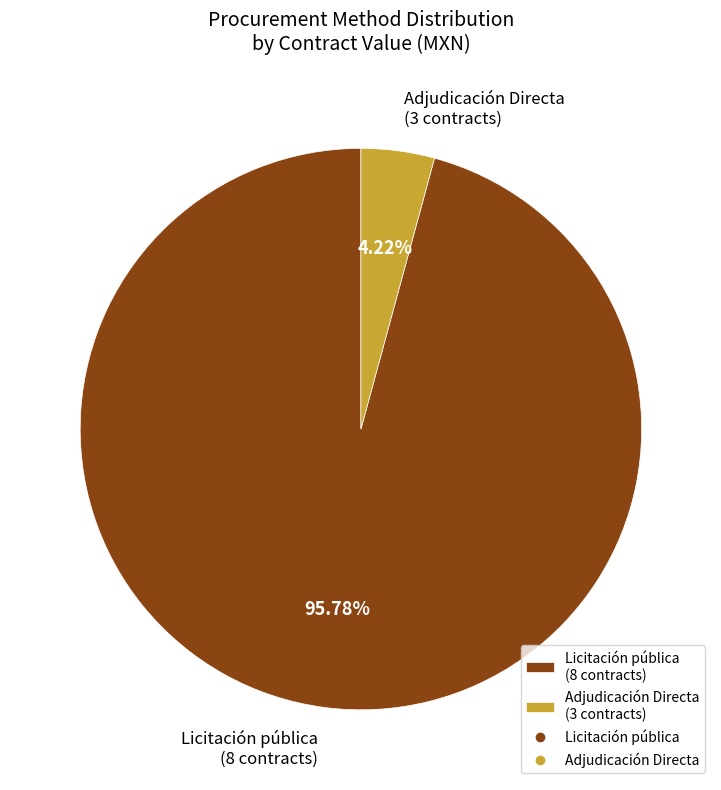

What is the largest slice in the pie chart?

Licitación pública